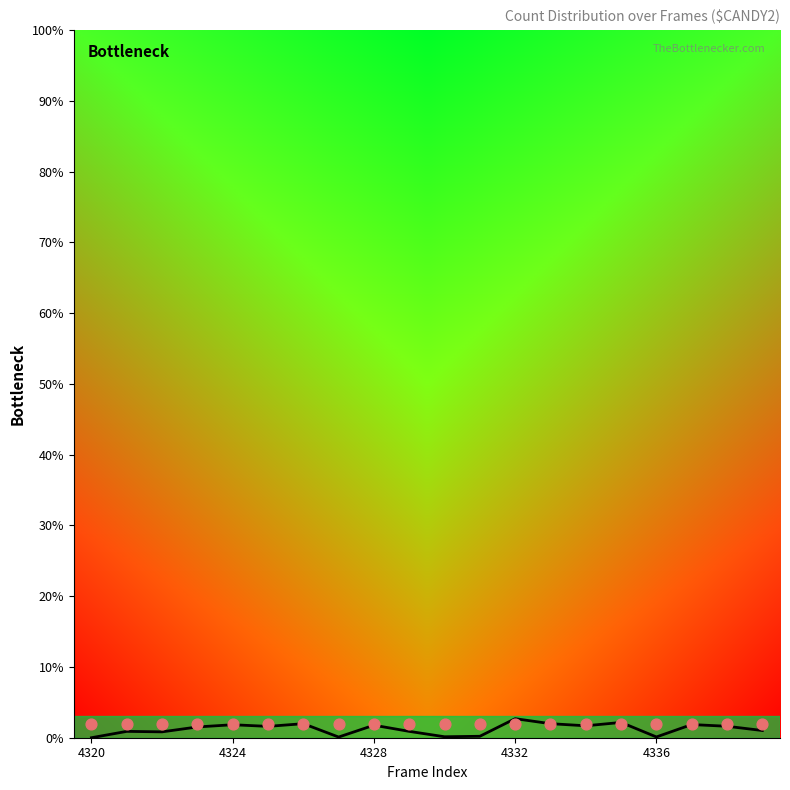

What is the change in value from 4324 to 4332?

+0.6